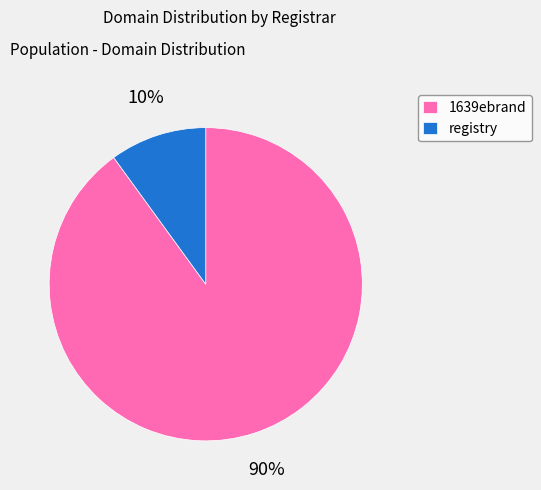

Is it true that 1639ebrand is 77% of the pie?

False